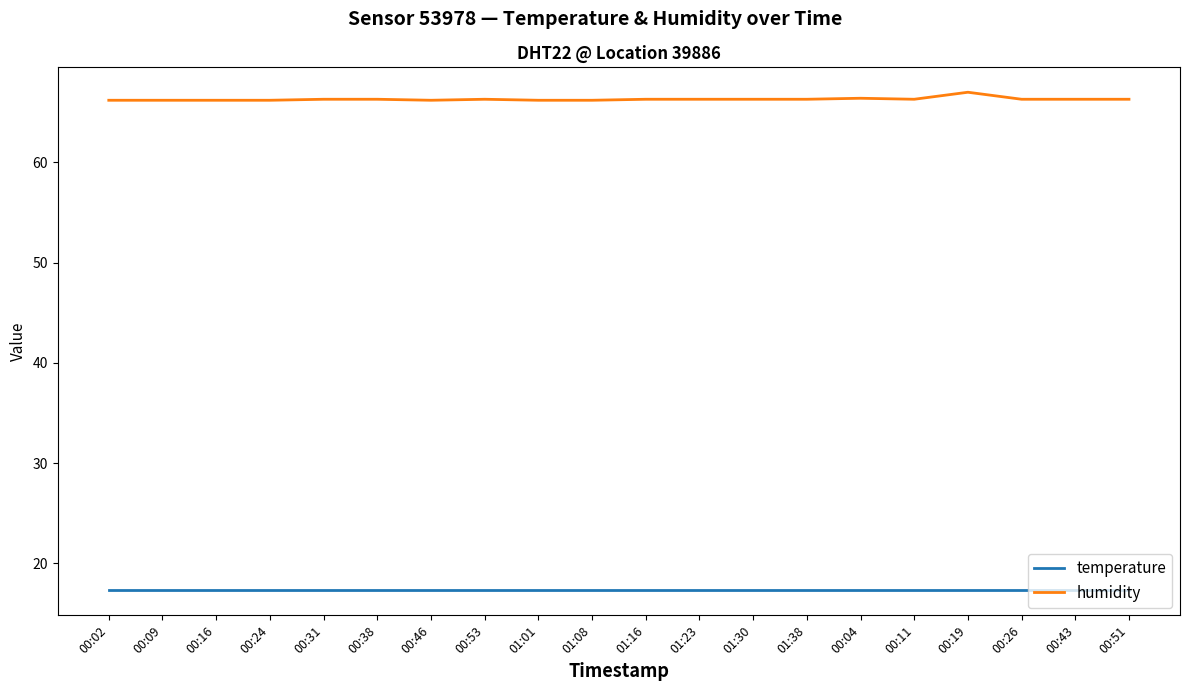

List the series in order of their peak value, lowest first.

temperature, humidity